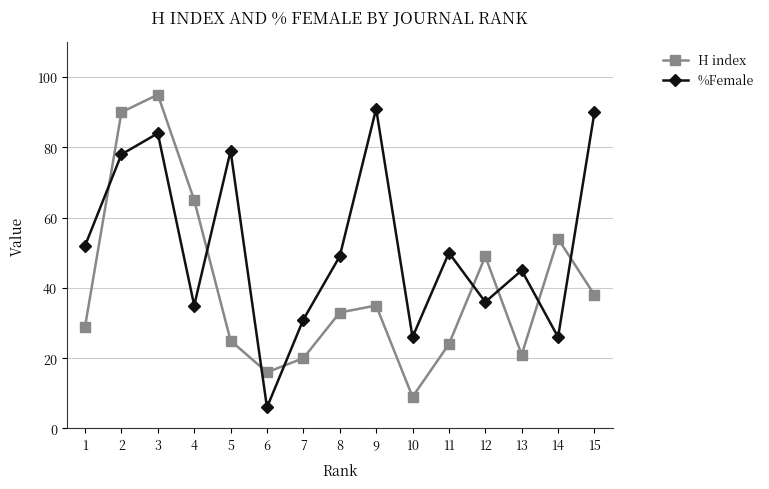

At which label does H index reach its minimum?

10